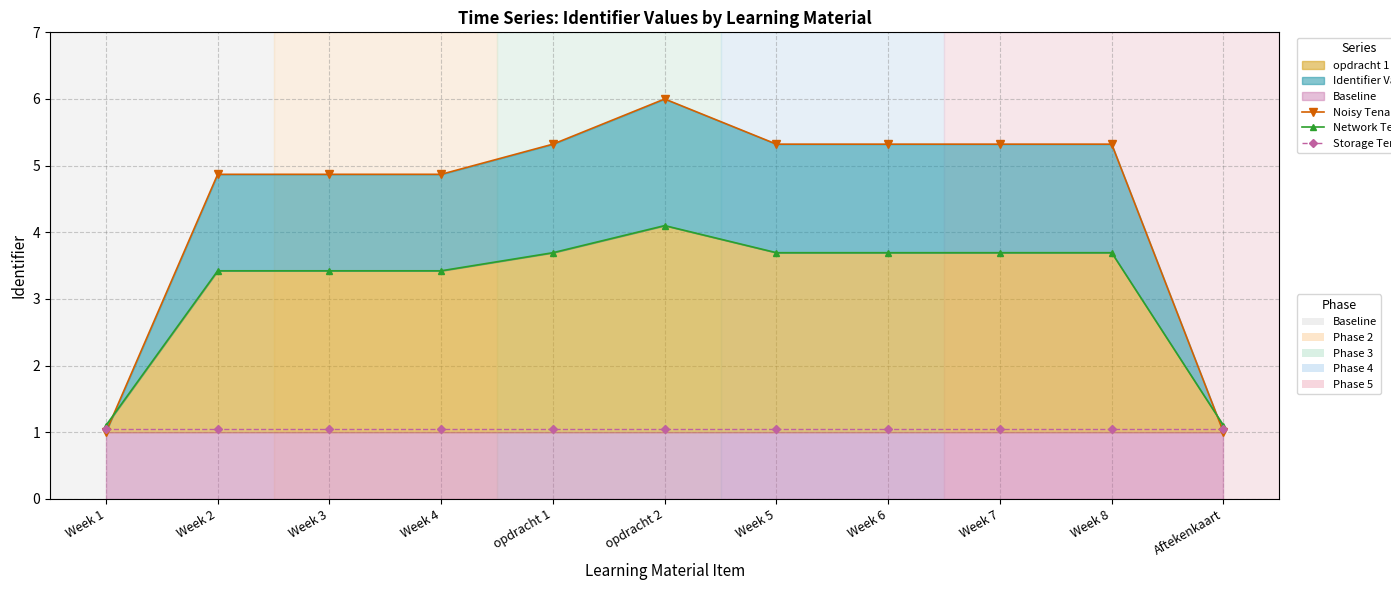

What is the total value across all series at Week 1?

3.2